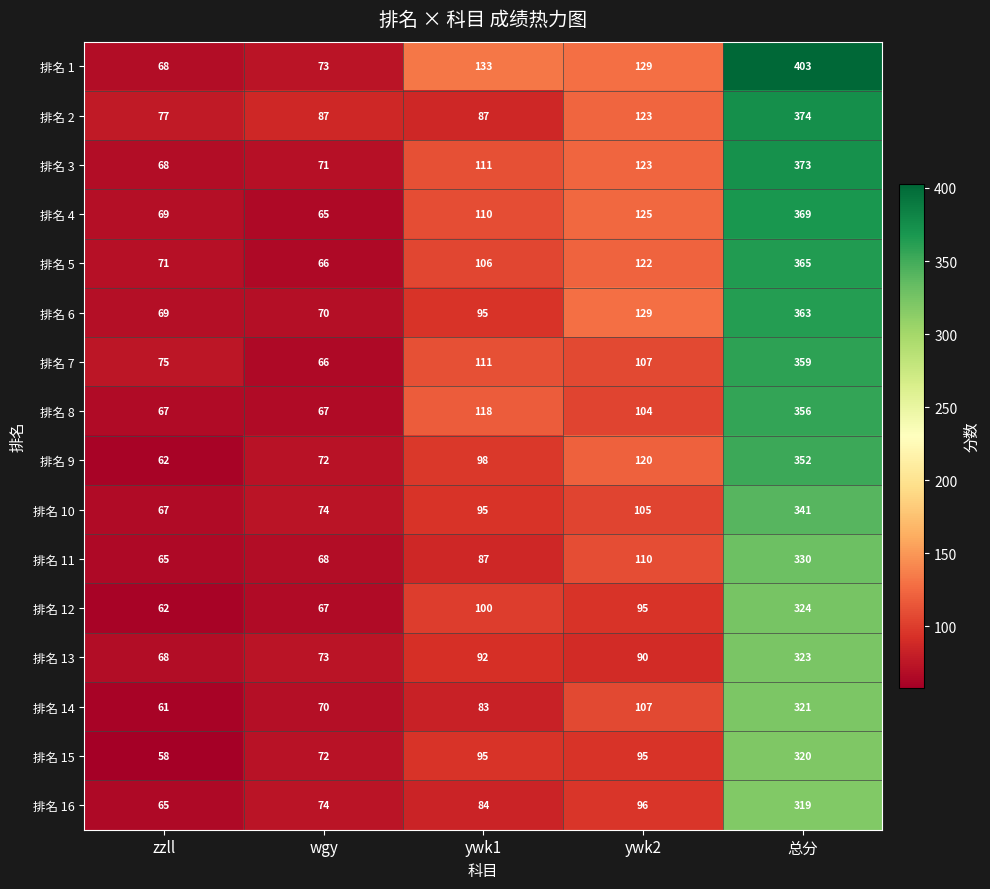

At which category is the sum across all series the highest?

总分